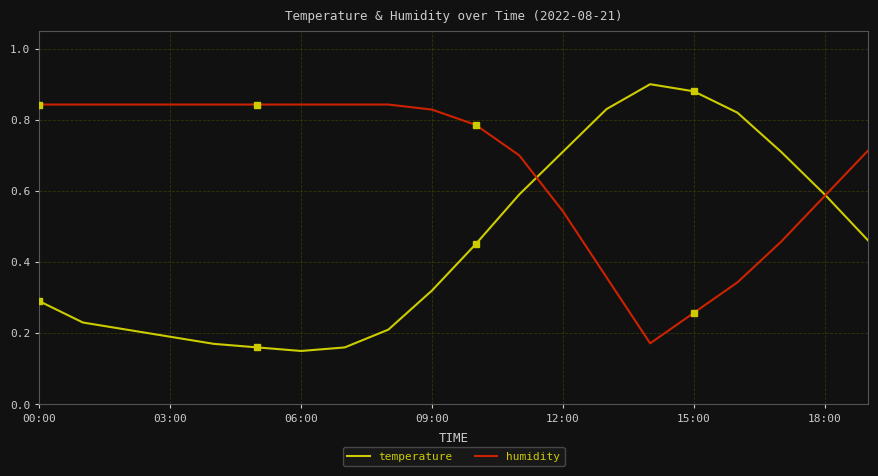

Which series has the largest total across all categories?

humidity